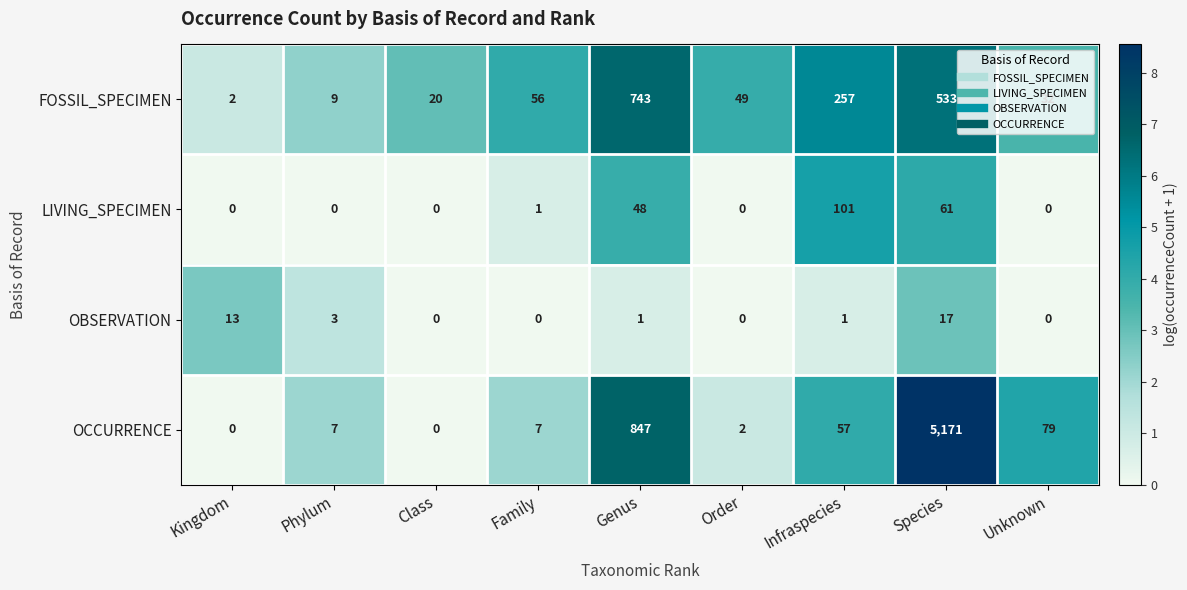

At Species, list the series in order from largest to smallest.

OCCURRENCE, FOSSIL_SPECIMEN, LIVING_SPECIMEN, OBSERVATION